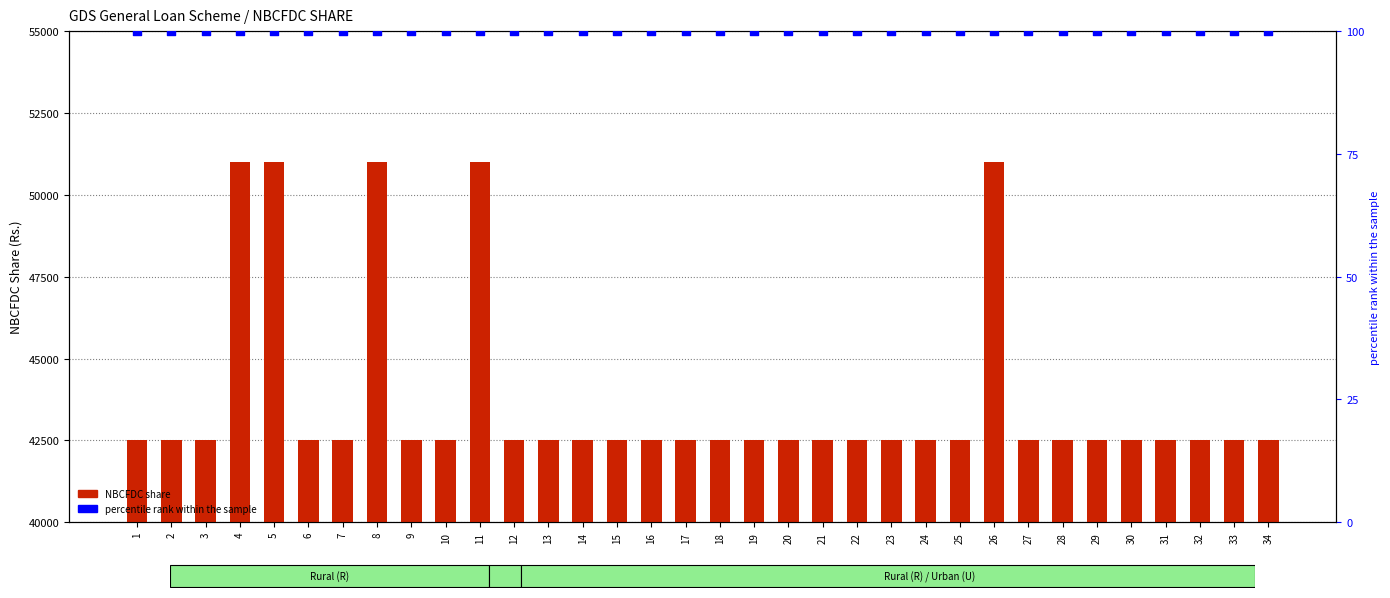

Which series reaches the maximum Y coordinate?

NBCFDC share